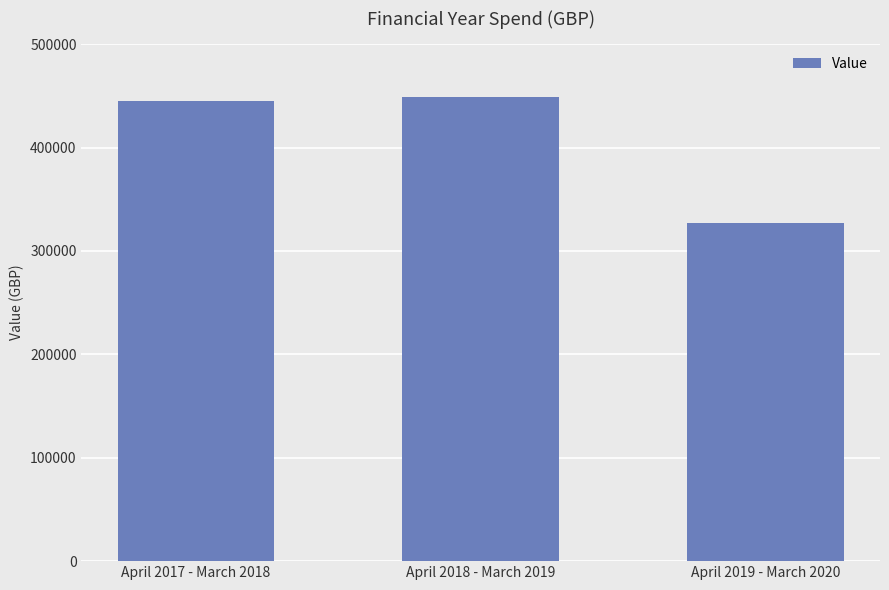

What is the difference between the maximum and second lowest values?

3603.0